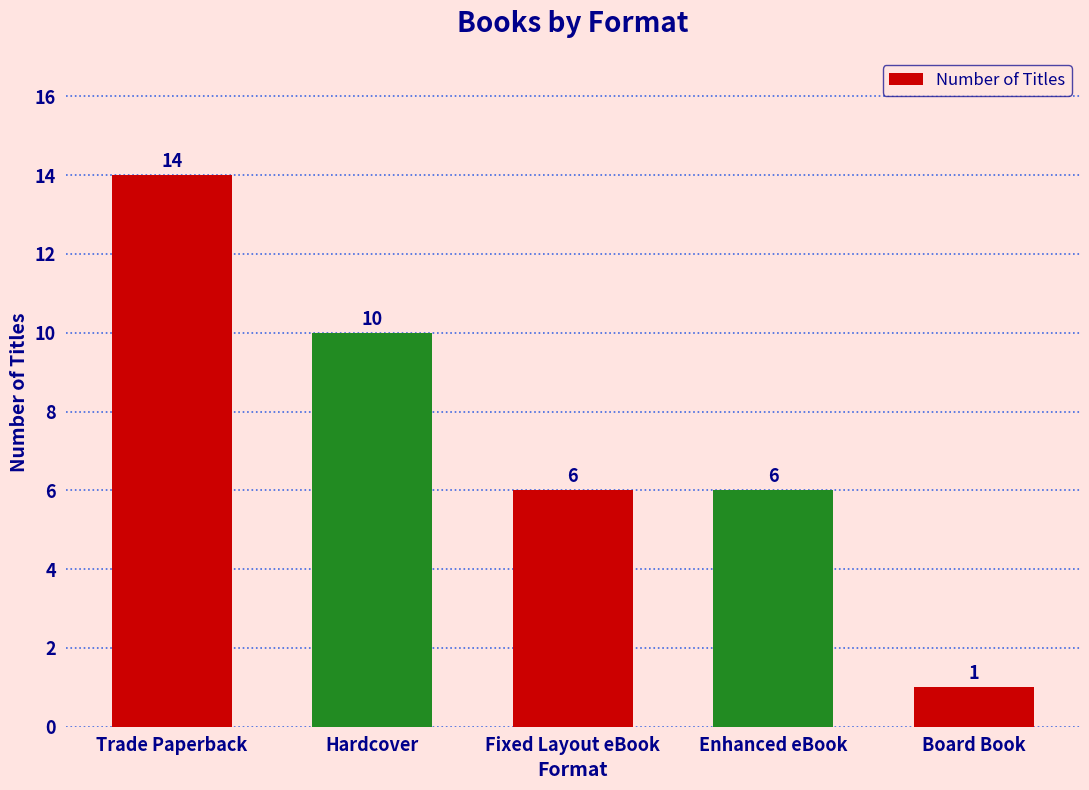

How many bars are there in total?

5